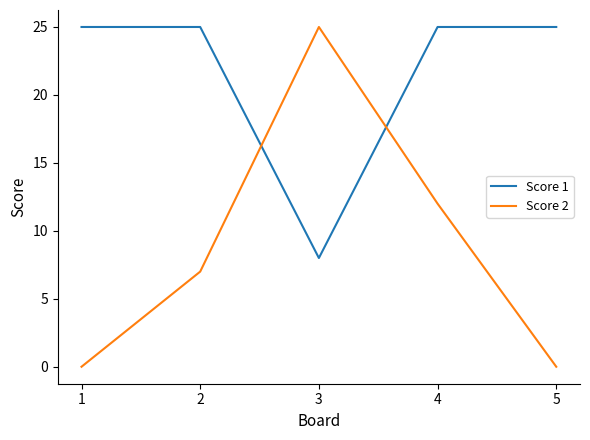

How many lines are shown in the chart?

2